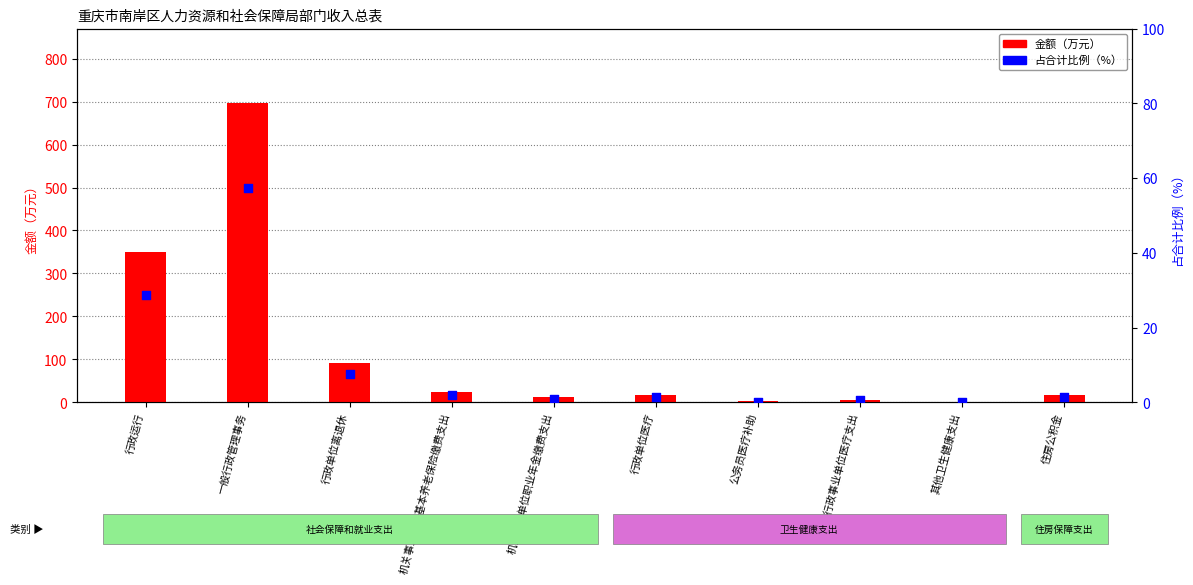

Is the value of 占合计比例（%） at 行政运行 greater than the value of 金额（万元） at 机关事业单位职业年金缴费支出?

Yes